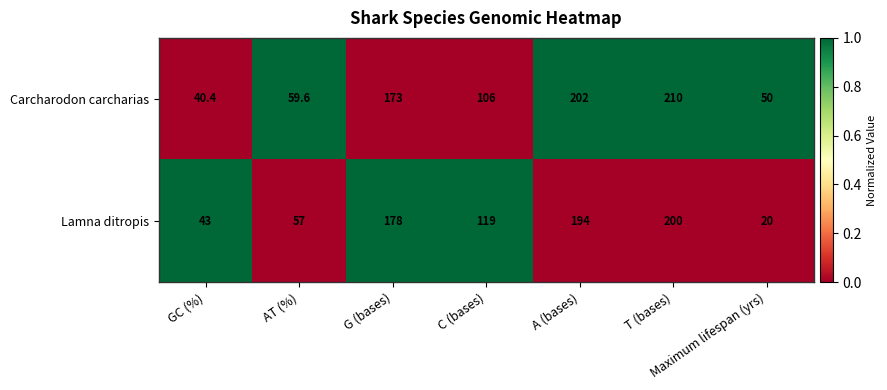

The value of Lamna ditropis at G (bases) is 239.2. True or false?

False